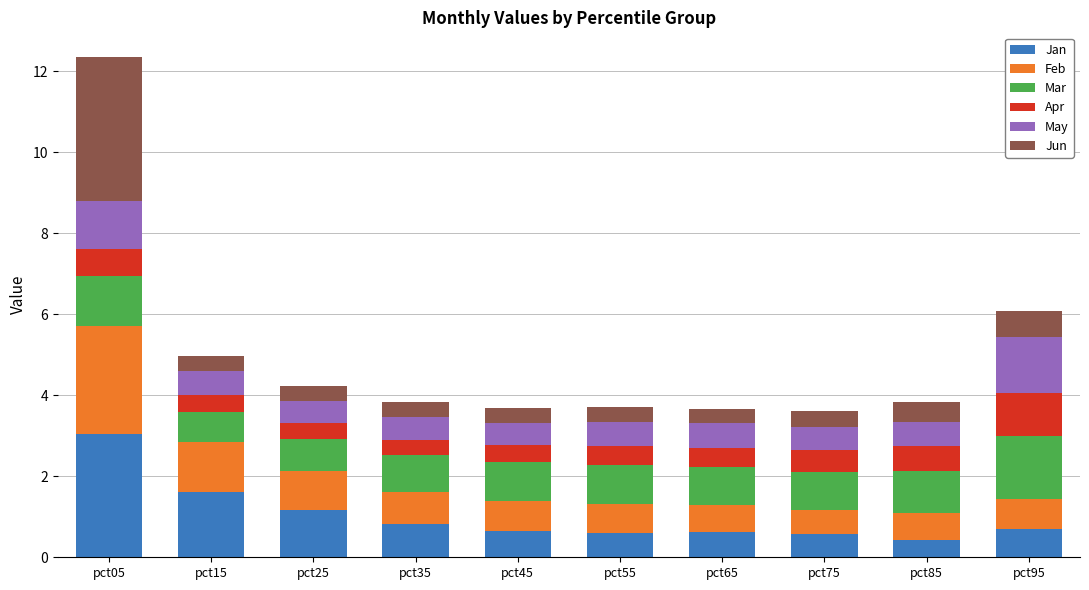

True or false: Jan has a value of 0.2 at pct95.

False